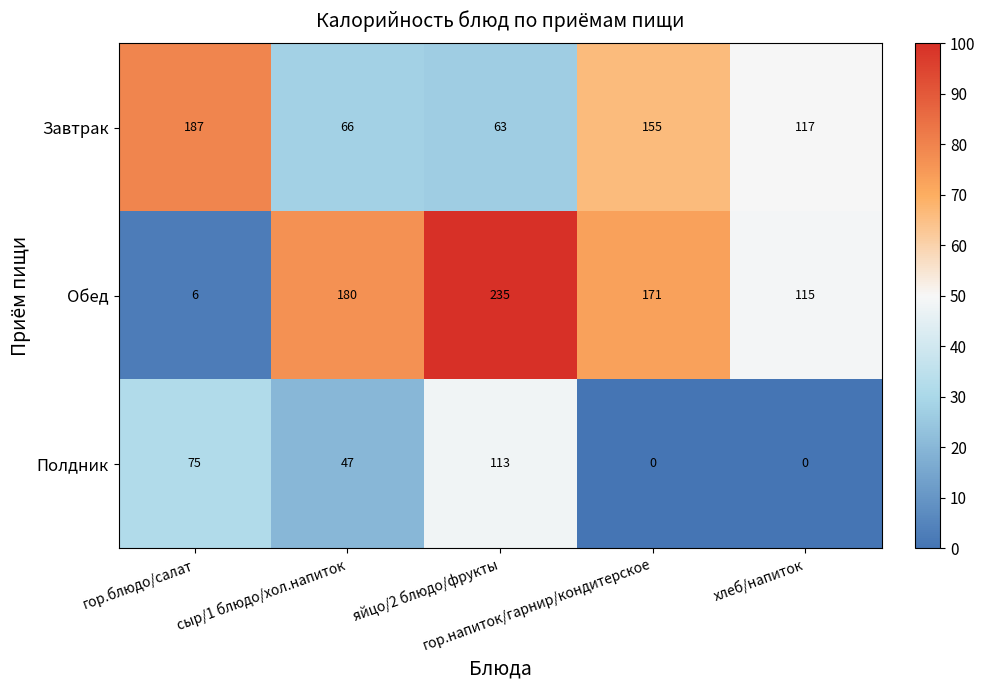

Count the Полдник values in the range 0 to 75.

4